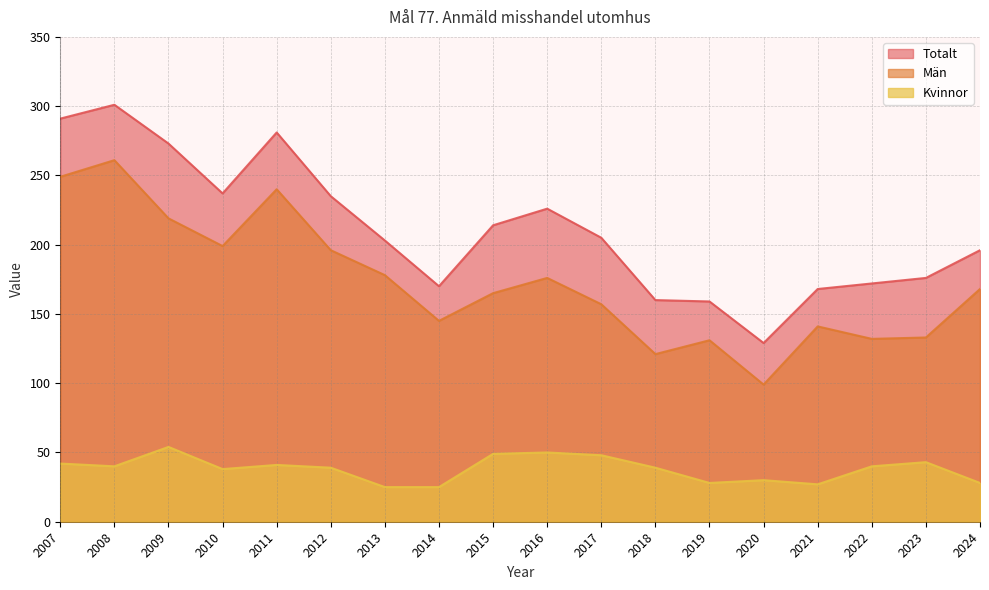

What is the approximate value of Kvinnor at 2020?

30